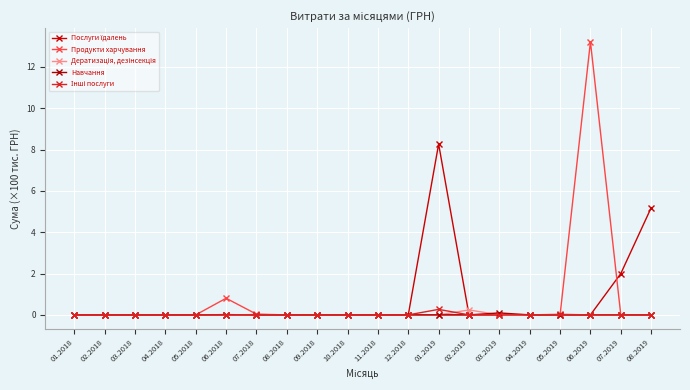

Is it true that Дератизація, дезінсекція equals 0.0 at 07.2018?

True